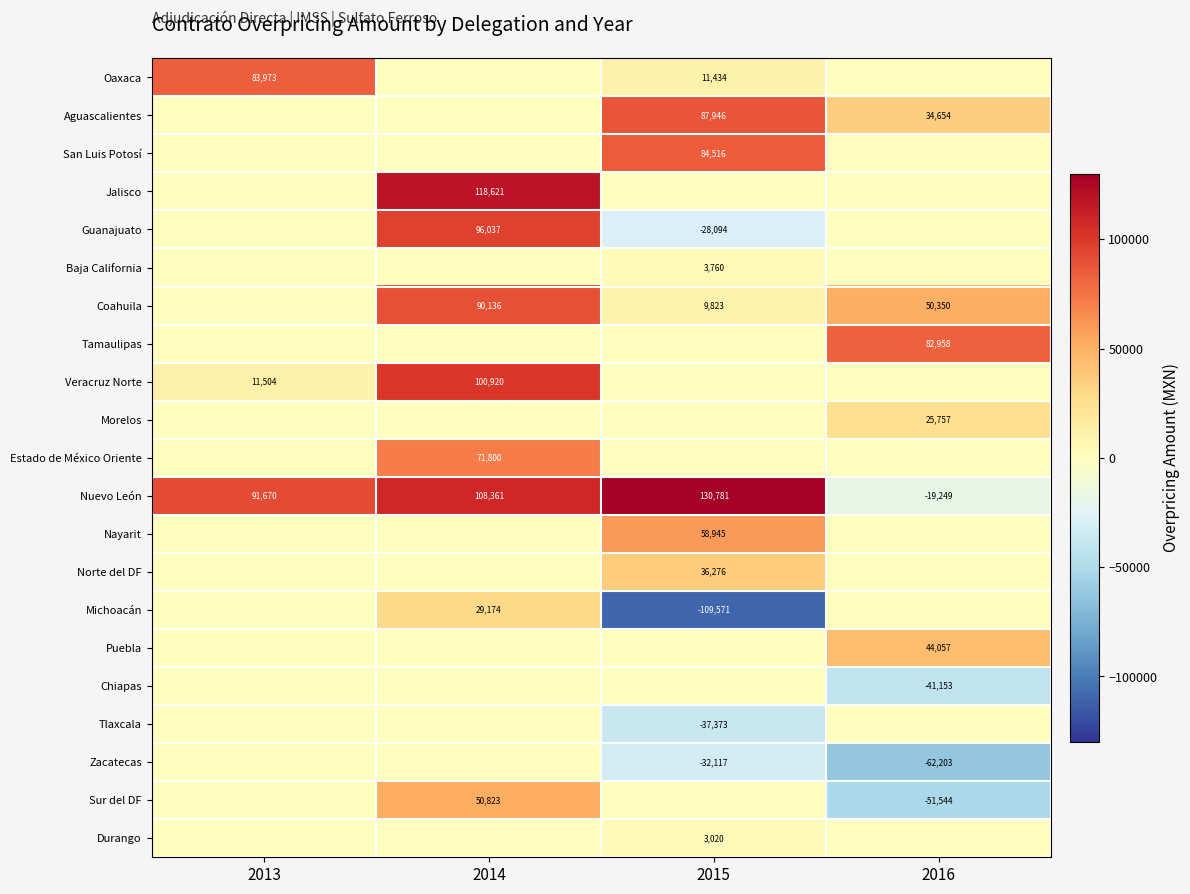

At which label does Nuevo León reach its peak?

2015